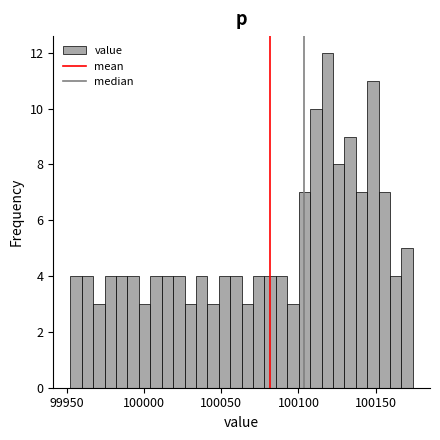

Read against the x-axis, roughly where is the centre of the tallest bar?

100120